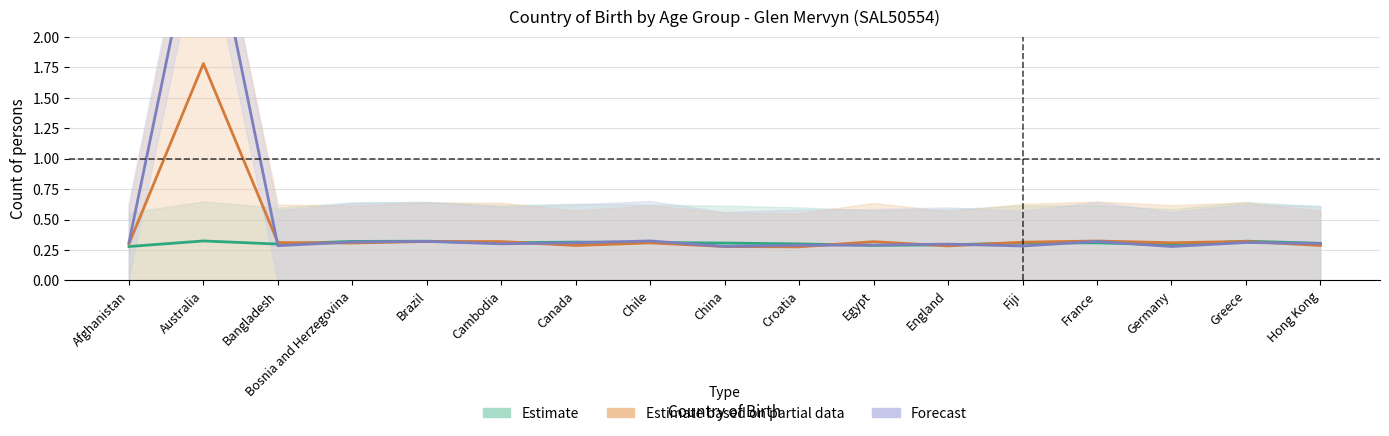

Is it true that Forecast equals 0.4 at Canada?

False